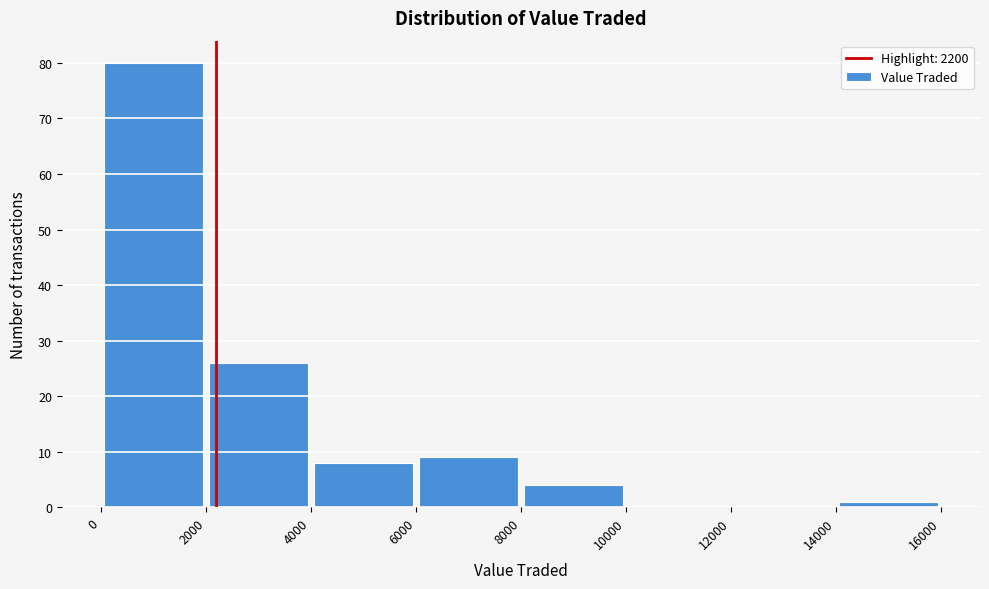

Reading left to right, transcribe this chart: for each bar, give the range it covers on the x-axis and its height. The values are not printed on the chart, so give them approximately, as read against the axis.

0 to 2000: 80
2000 to 4000: 26
4000 to 6000: 8
6000 to 8000: 9
8000 to 10000: 4
10000 to 12000: 0
12000 to 14000: 0
14000 to 16000: 1